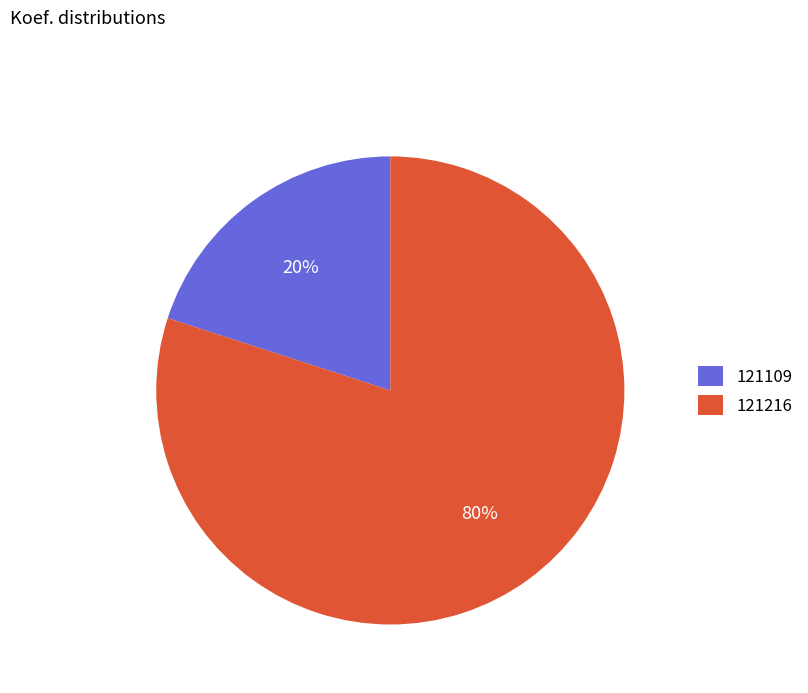

Which has a higher value, 121109 or 121216?

121216